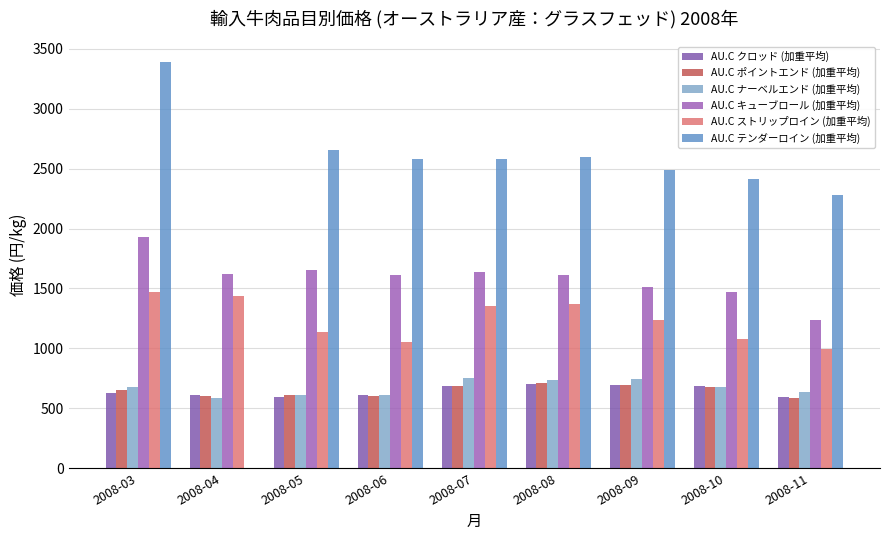

What is the average value of the AU.C クロッド (加重平均) series?

645